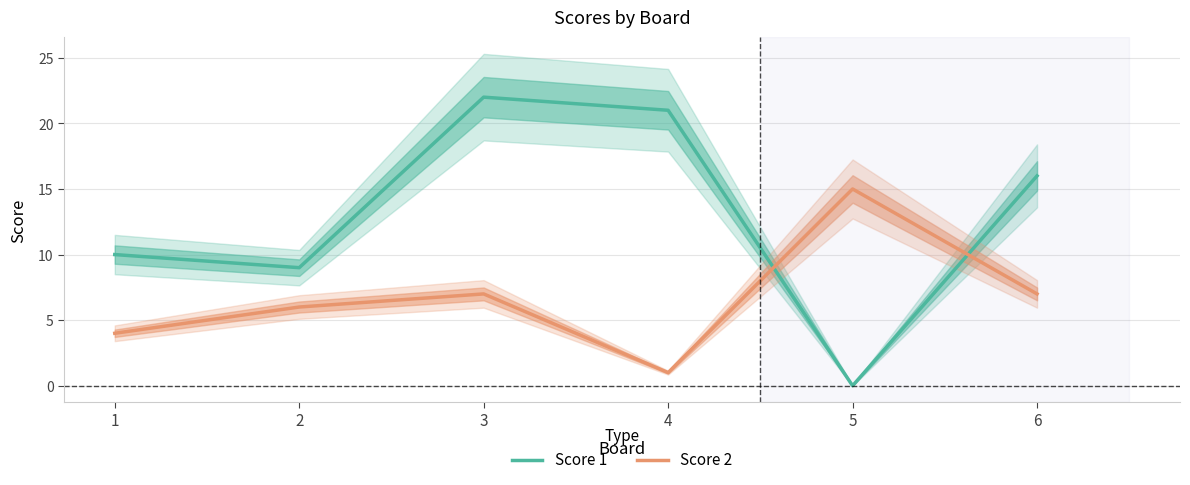

How many distinct data groups are displayed?

2